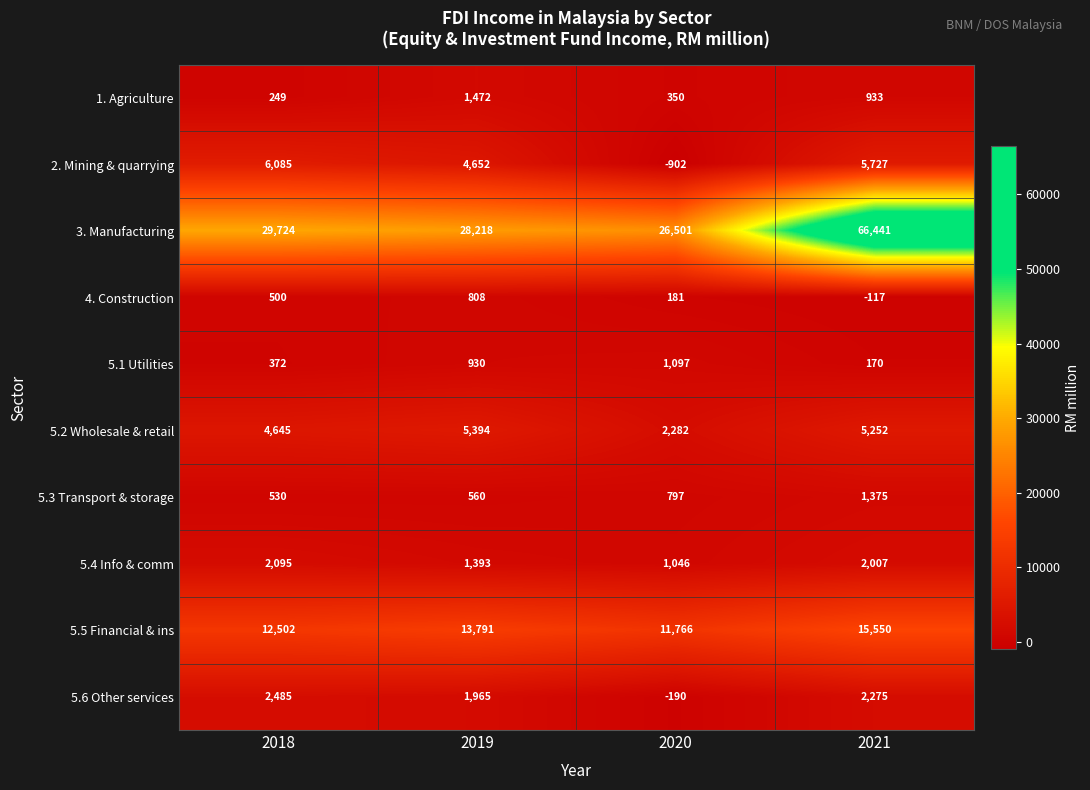

Count the number of data series in this chart.

10